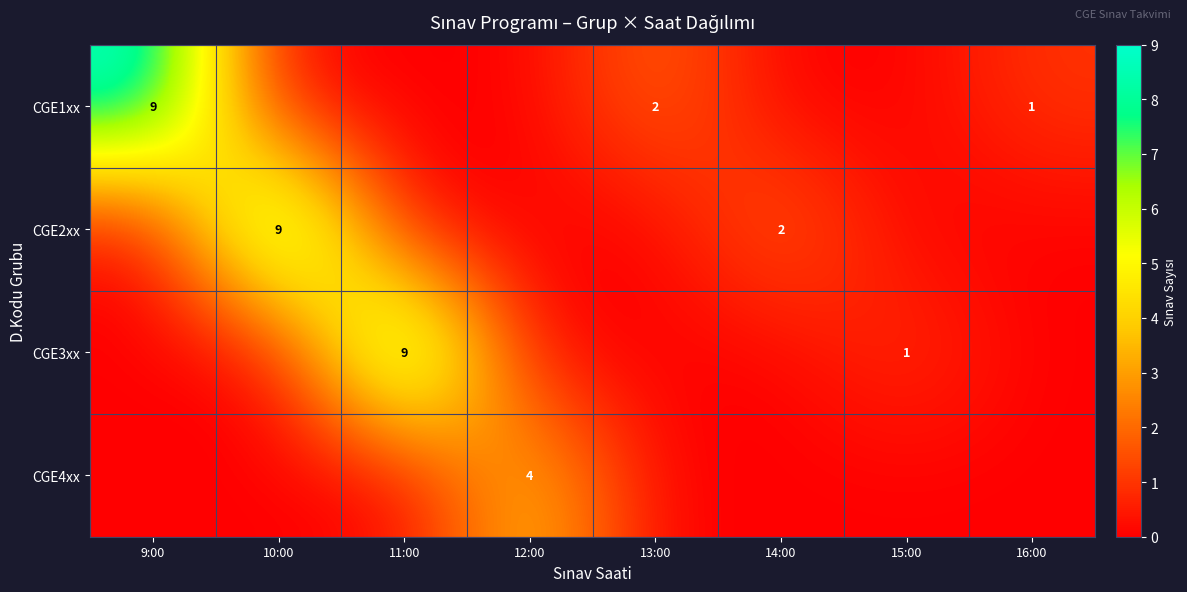

What is the sum of all row_1 values?

11